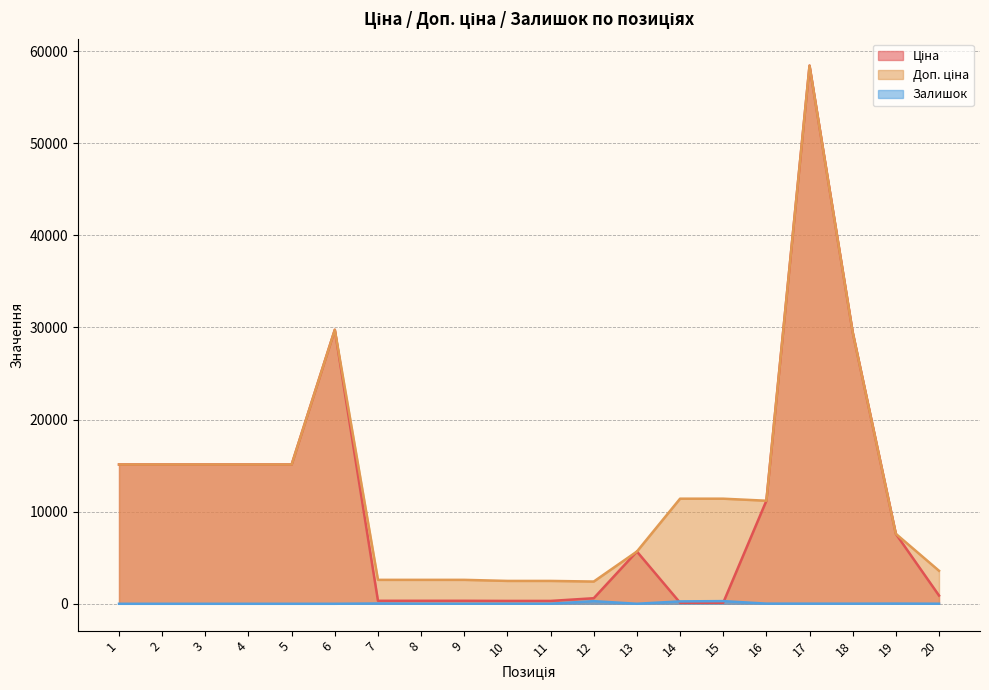

At 7, list the series in order from largest to smallest.

Доп. ціна, Ціна, Залишок